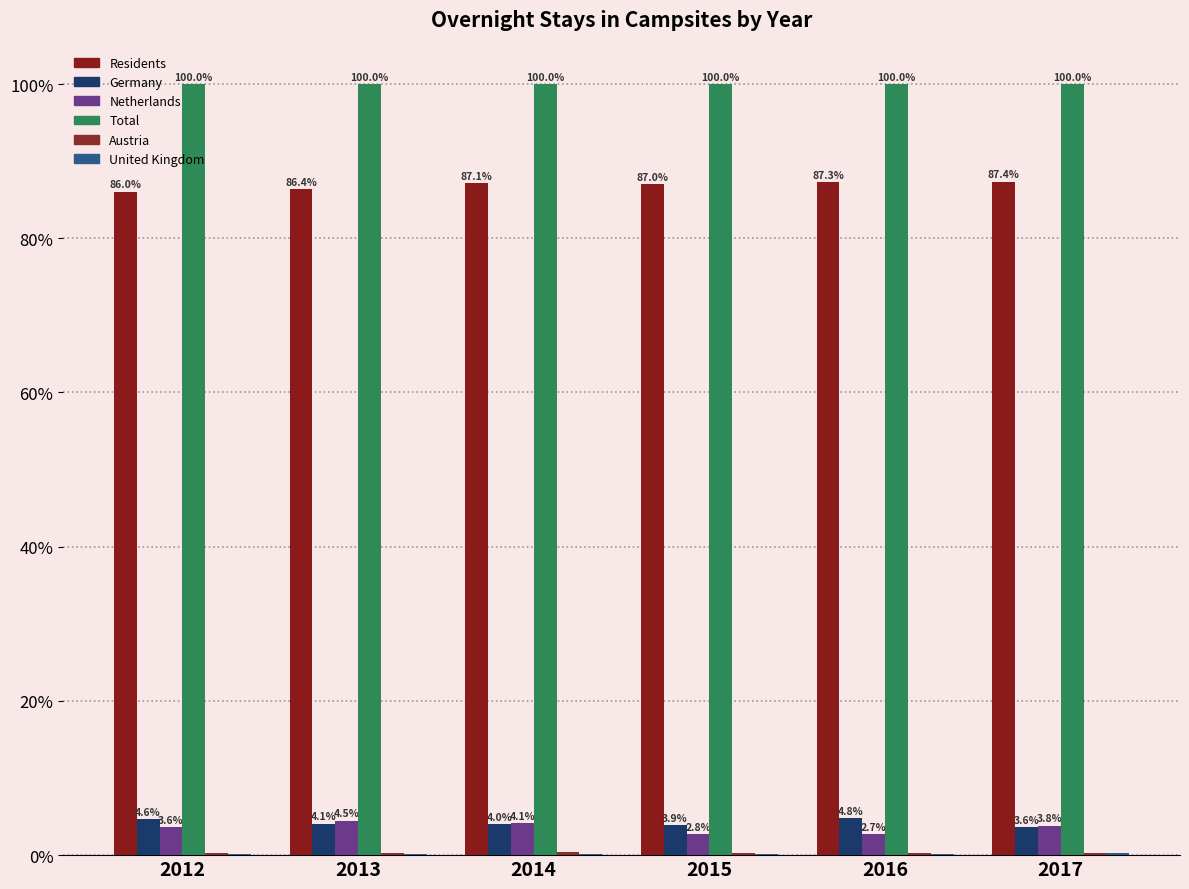

Which series has the largest total across all categories?

Total